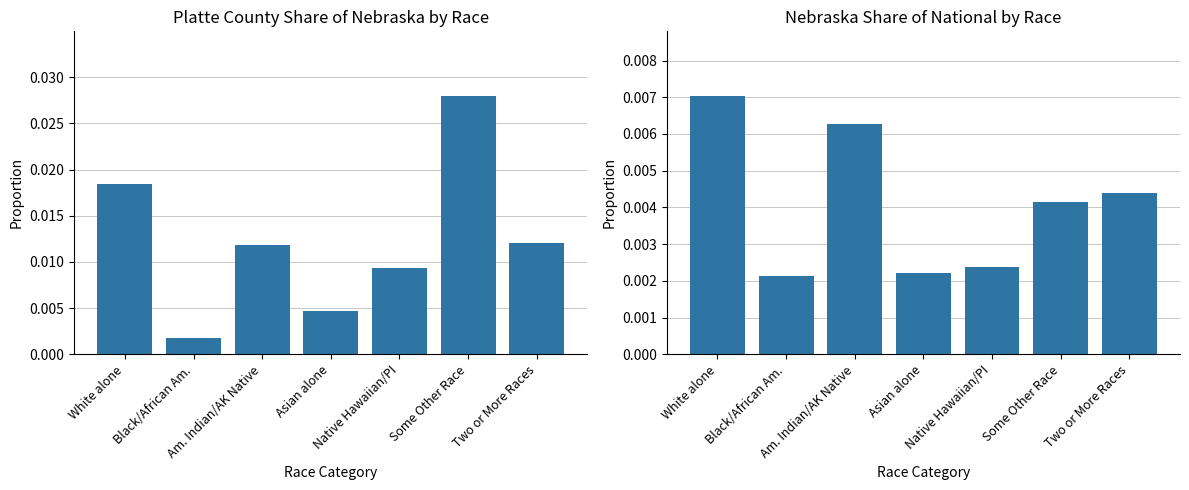

How many distinct data groups are displayed?

2